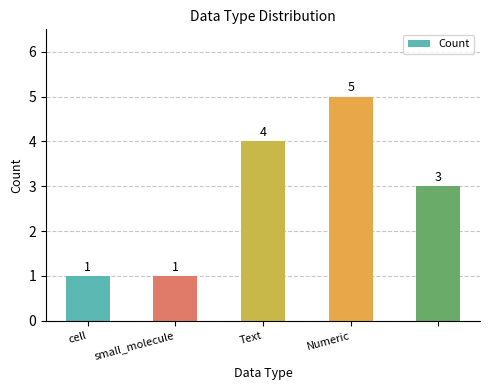

What is the greatest value displayed?

5